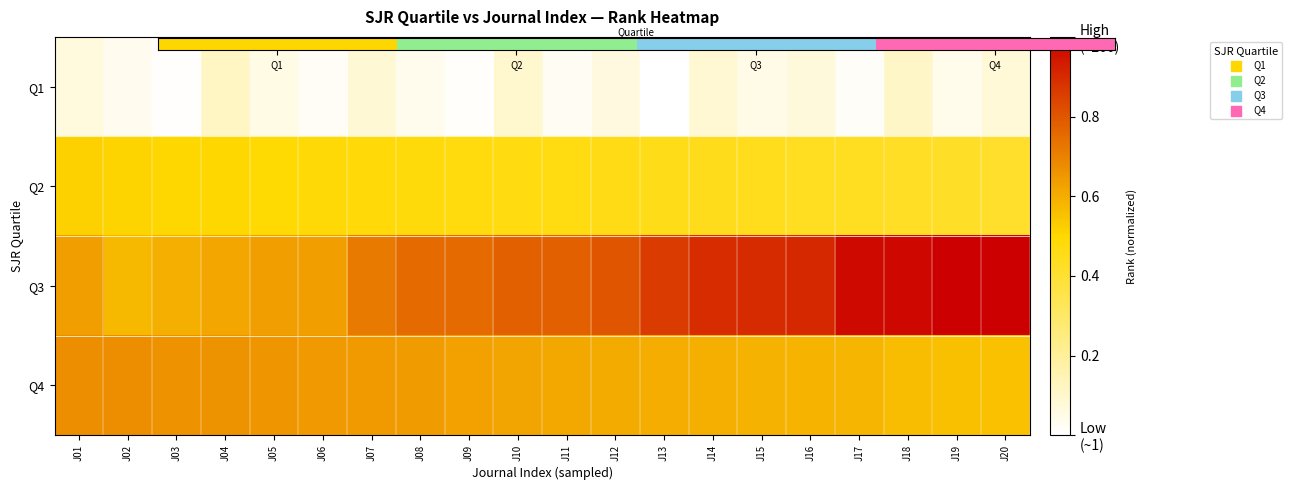

At how many categories does at least one series exceed 0?

20